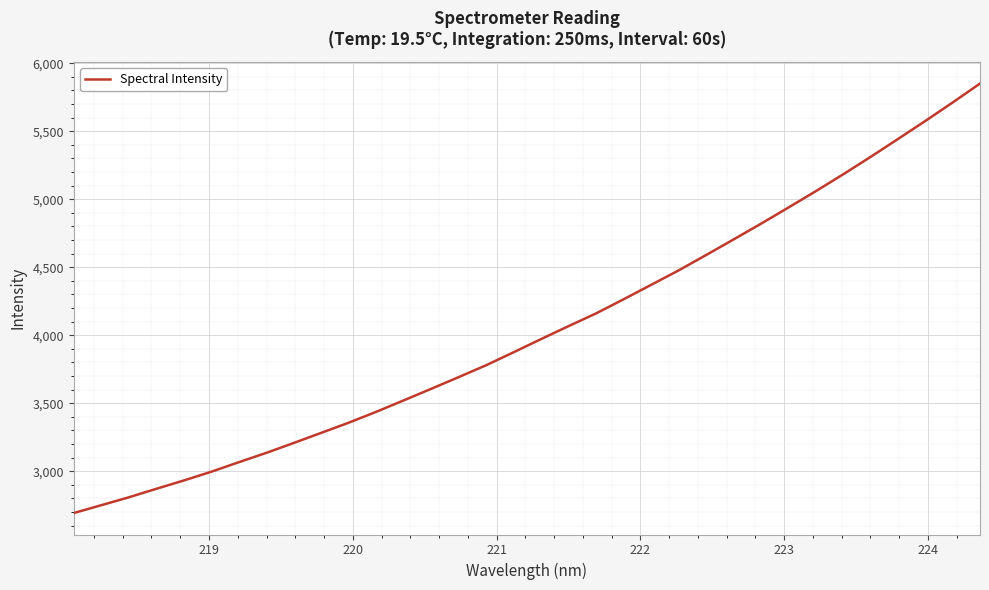

Does the chart have visible grid lines?

Yes